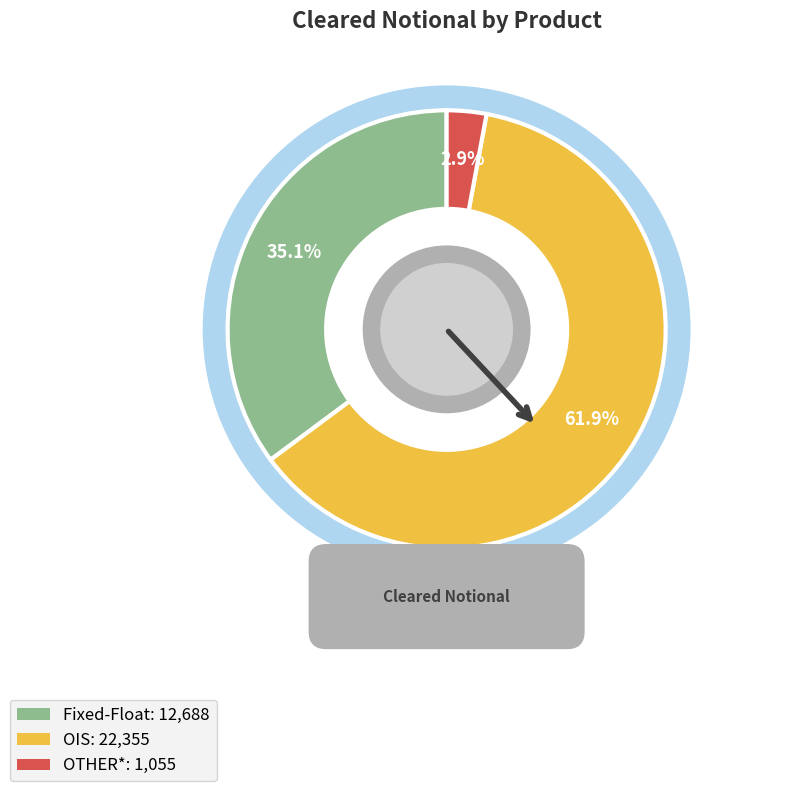

What percentage is the Fixed-Float slice, to the nearest percent?

35%